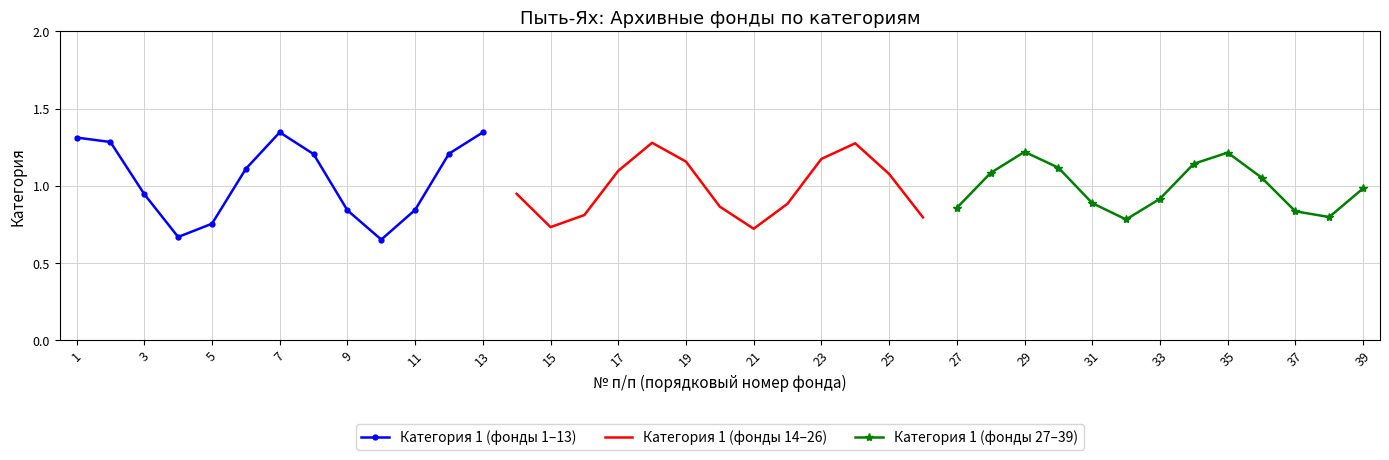

How many data points in Категория 1 (фонды 1–13) are above 1?

7